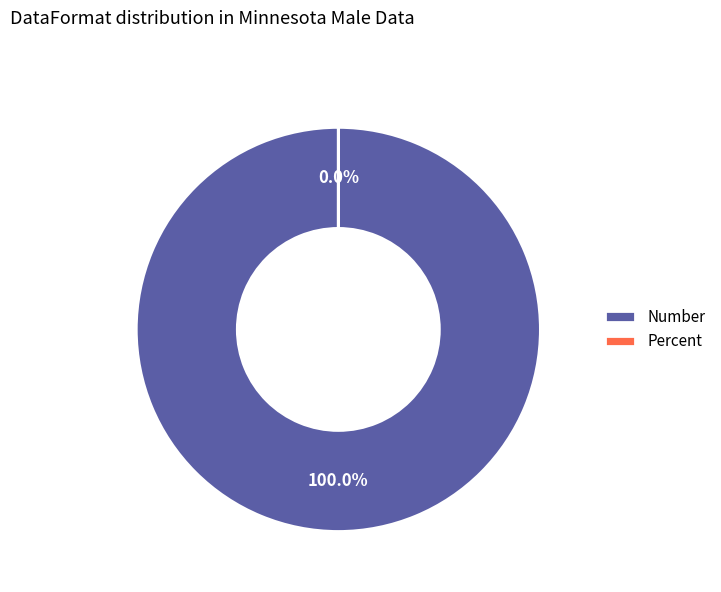

True or false: Number accounts for 87% of the total.

False